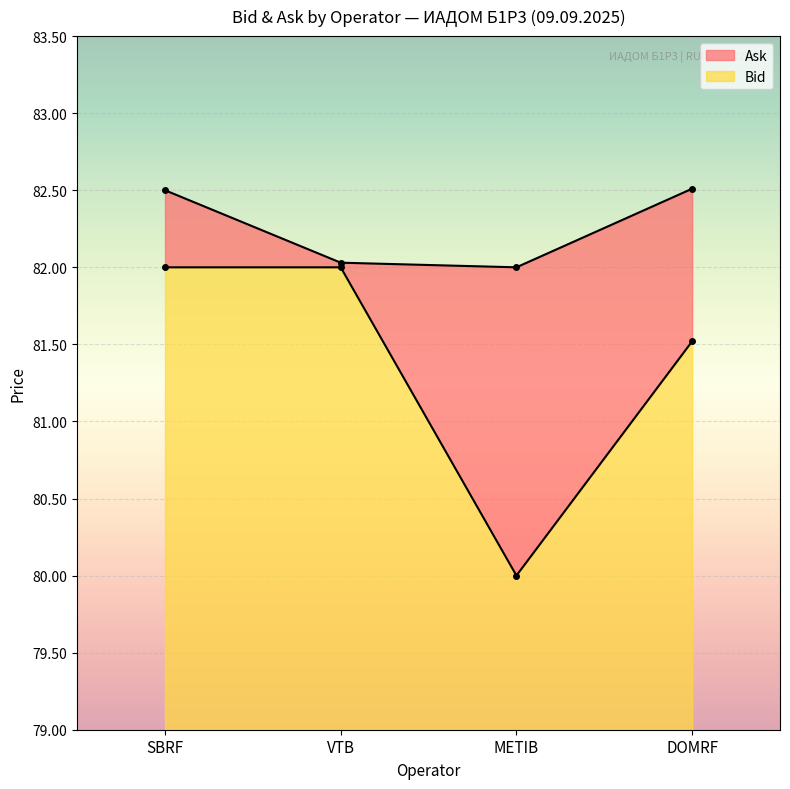

What is the label of the 4th point from the right?

SBRF